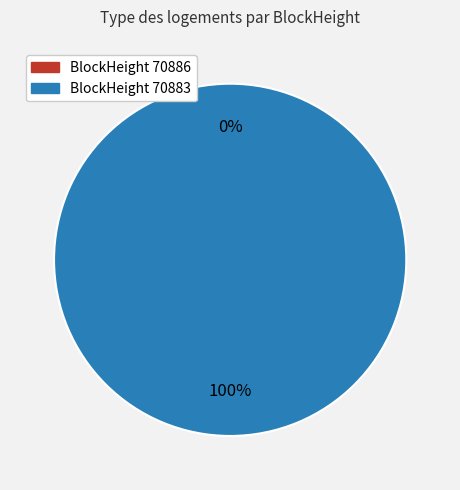

Rank the categories by value from lowest to highest.

70886, 70883